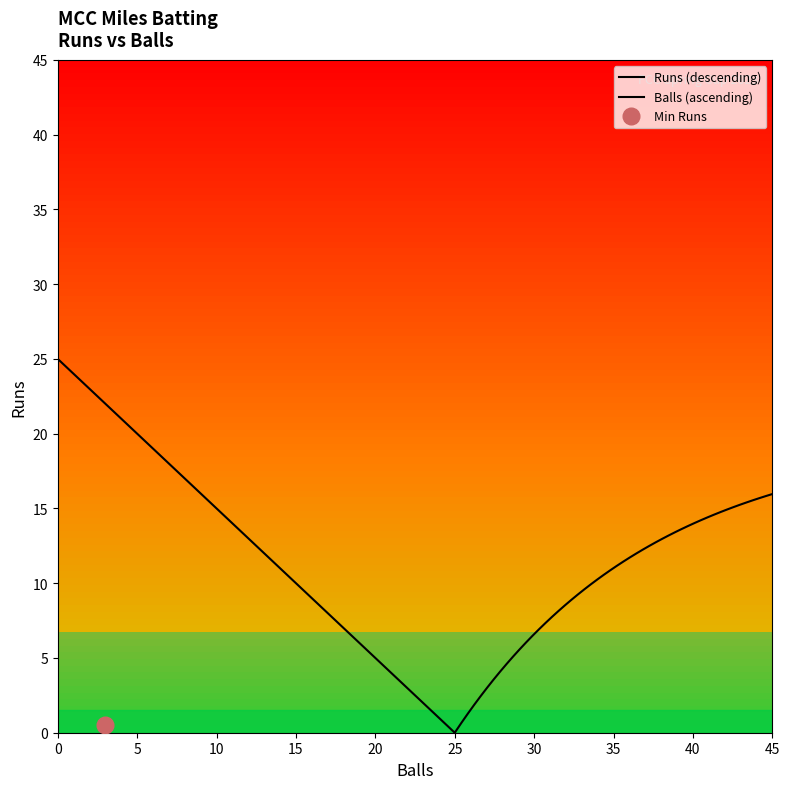

Does the chart display data point markers on the line(s)?

No